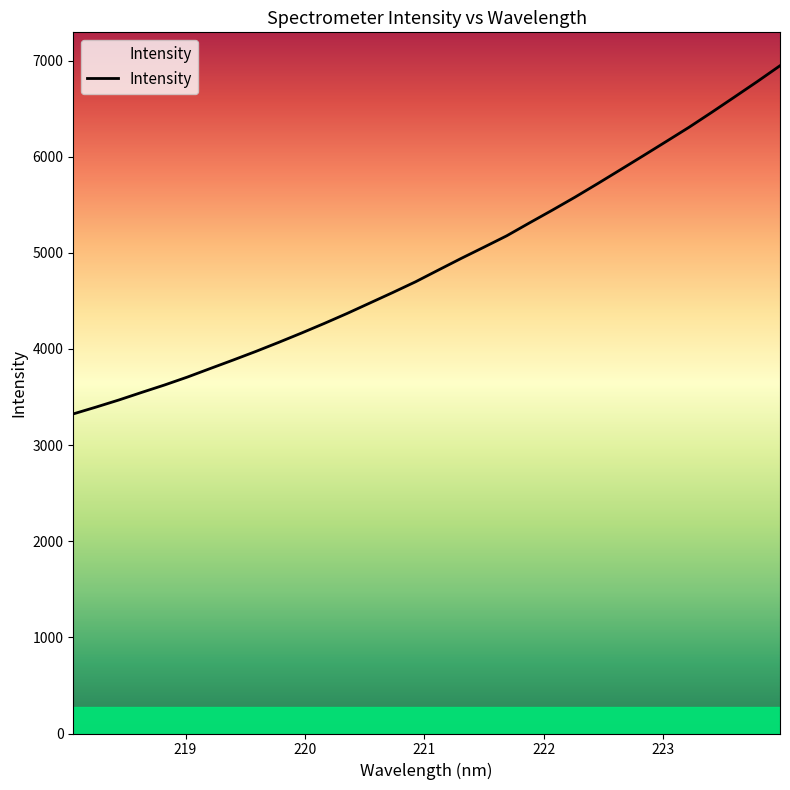

What is the minimum value shown in the chart?

3324.4